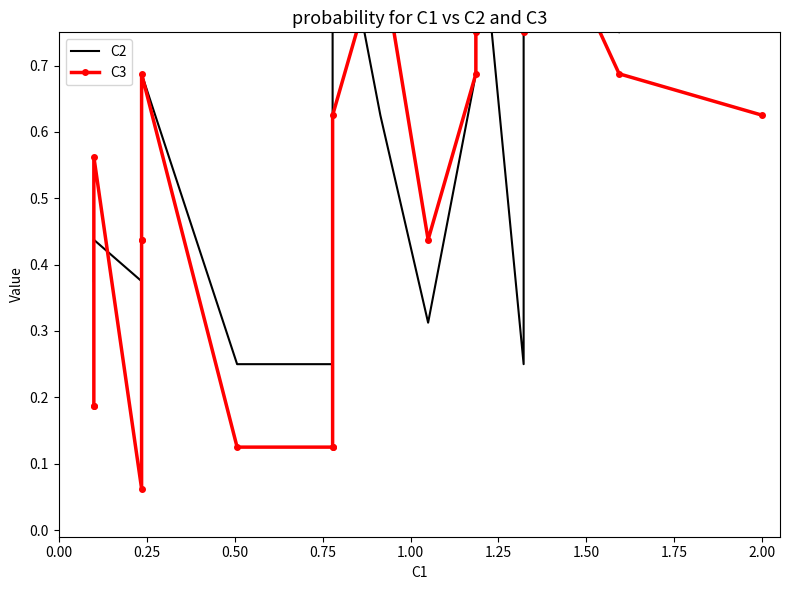

At 1.00, list the series in order from smallest to largest.

C2, C3